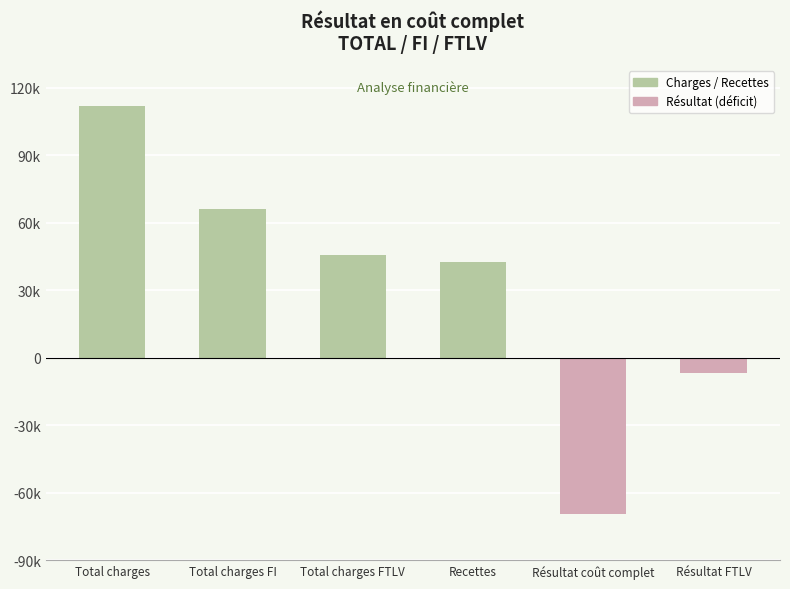

What is the minimum value shown in the chart?

-69515.6